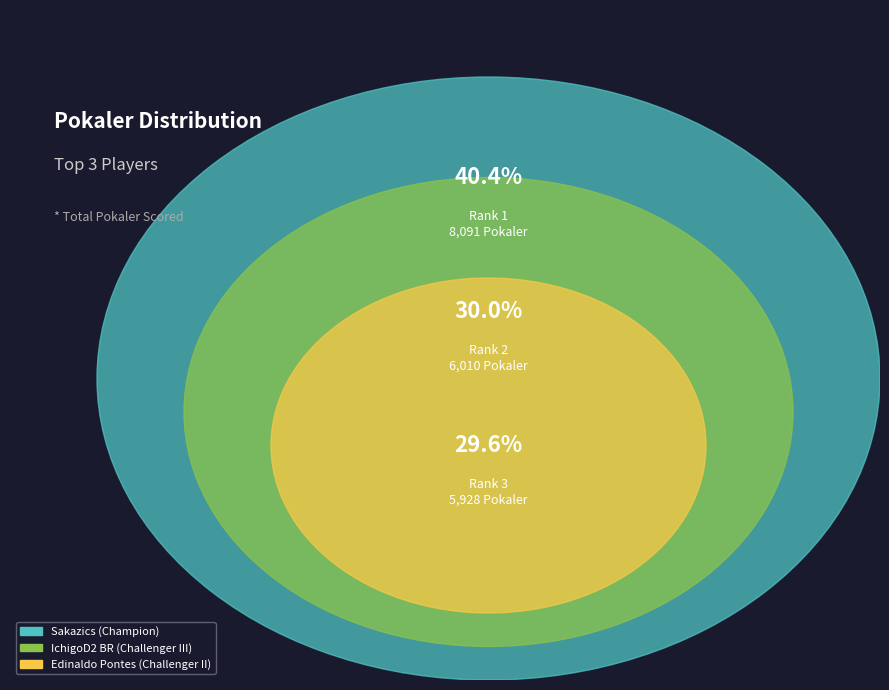

Which has a higher value, IchigoD2 BR (Challenger III) or Edinaldo Pontes (Challenger II)?

IchigoD2 BR (Challenger III)